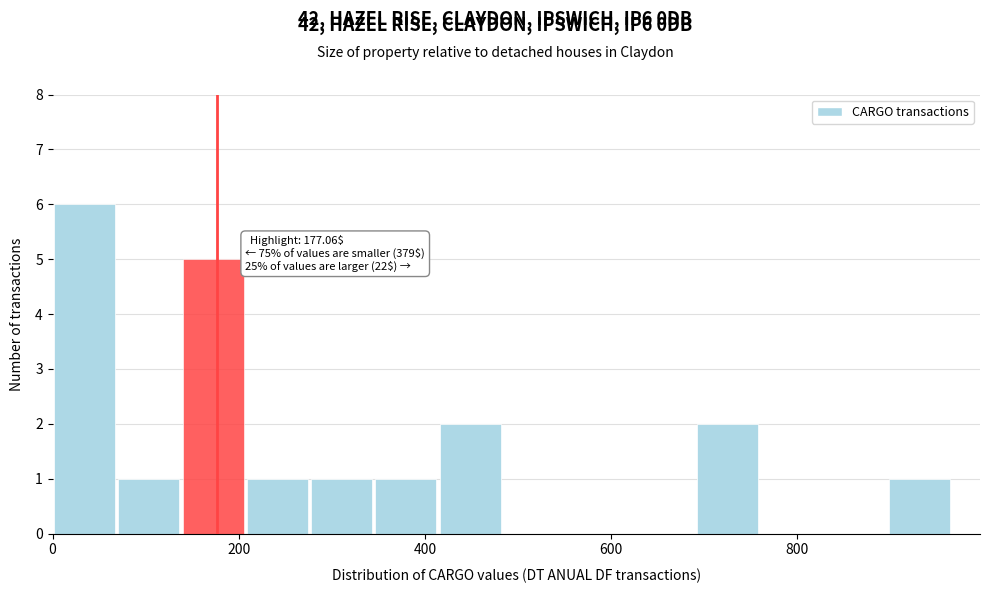

Around what value on the x-axis is the tallest bar? Give the approximate position of its centre, as read against the axis.

40